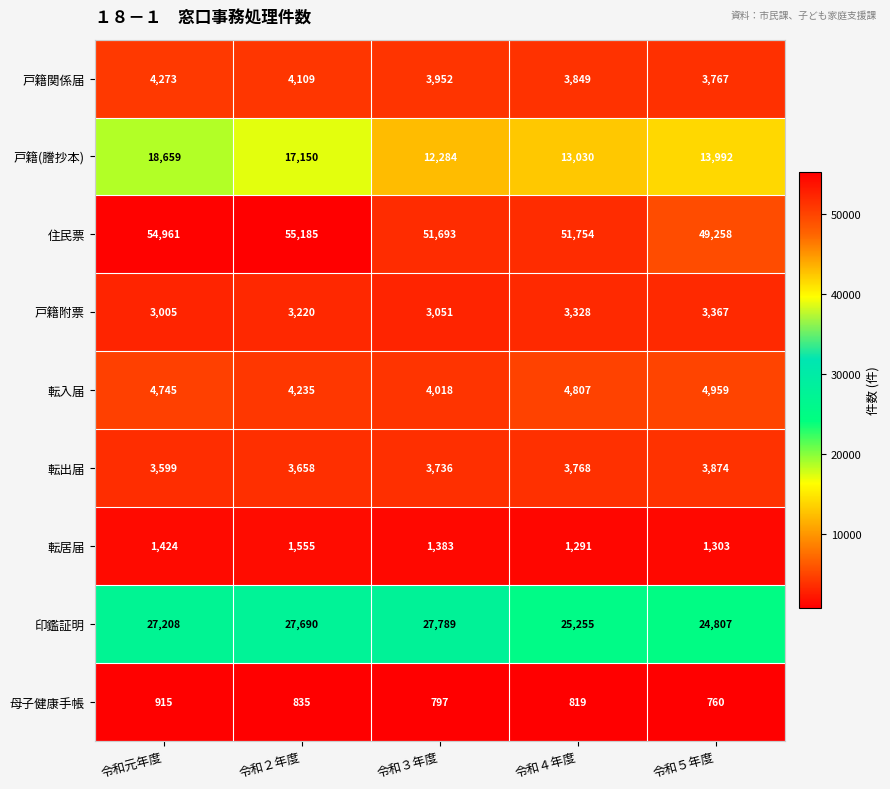

Which series changed the most between 令和３年度 and 令和４年度?

印鑑証明